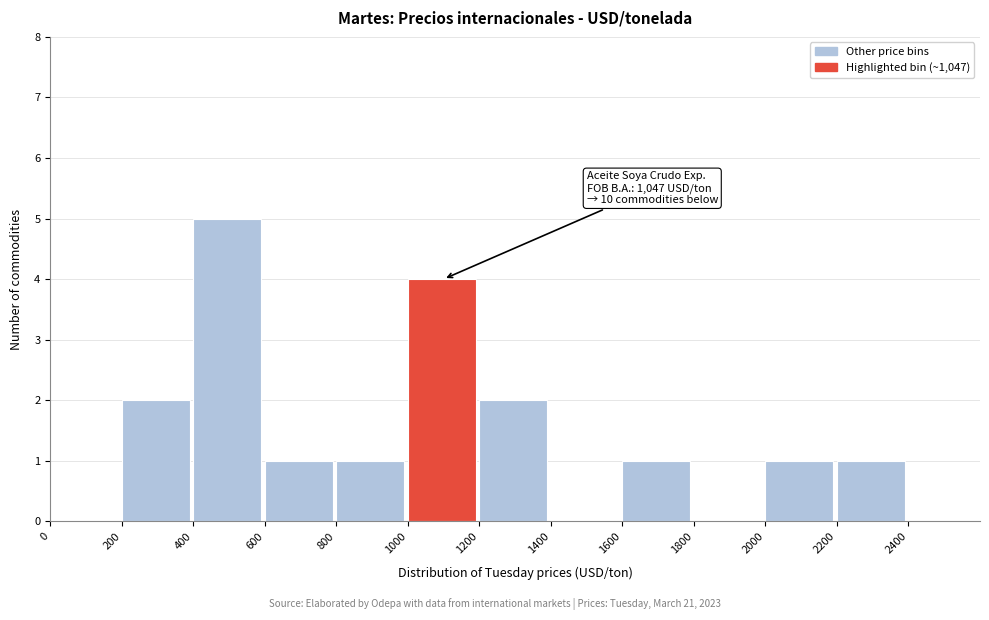

Which range on the x-axis has the tallest bar?

400 to 600